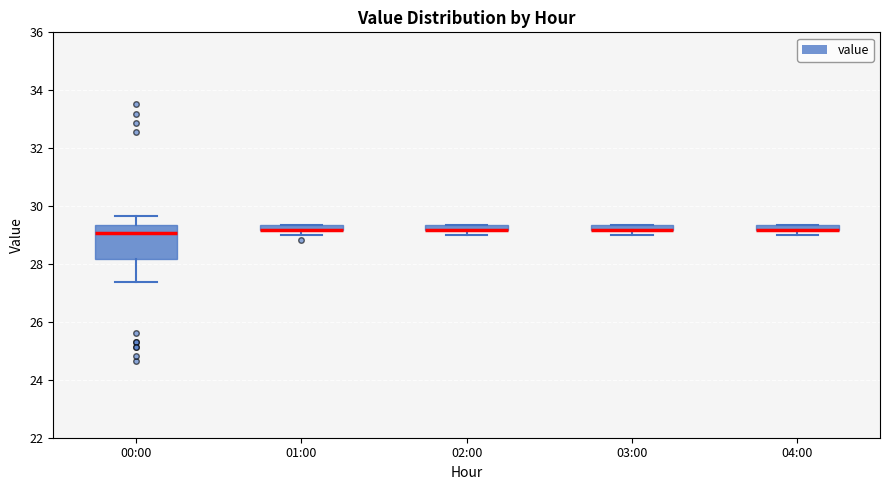

Which box is the tallest, from its lower edge to its upper edge?

00:00